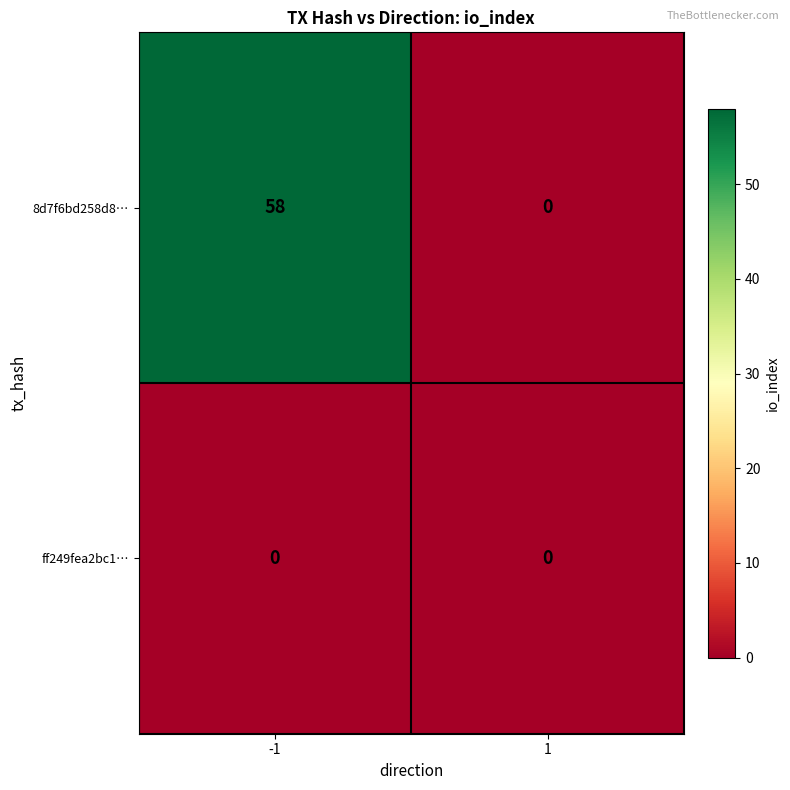

The 8d7f6bd258d8… series shows 89 at -1. True or false?

False